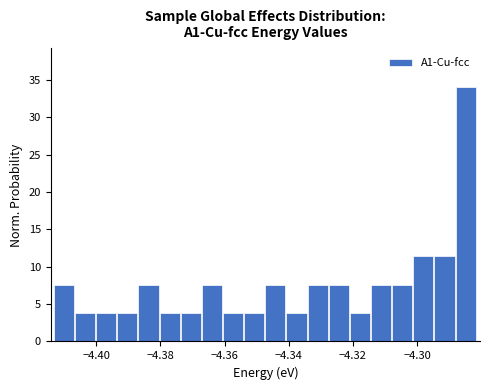

Around what value on the x-axis is the tallest bar? Give the approximate position of its centre, as read against the axis.

-4.284